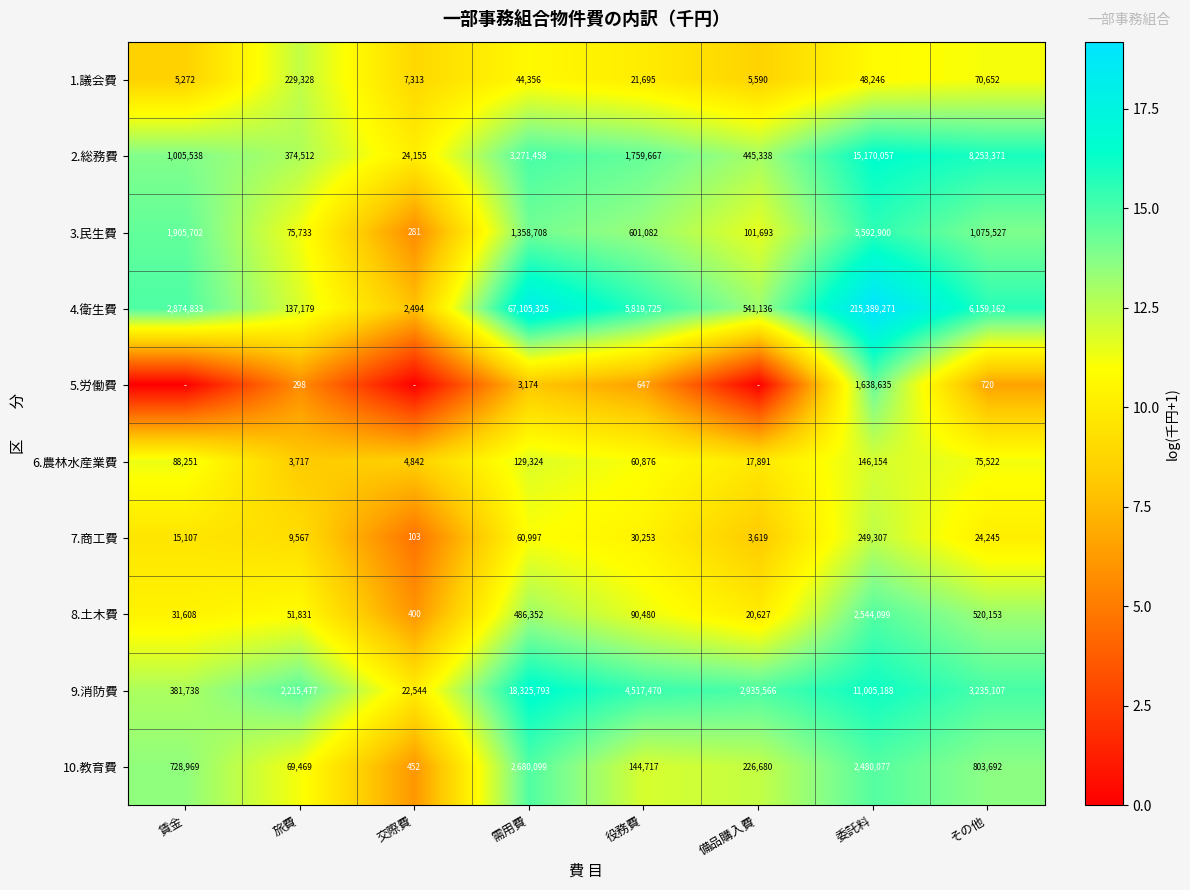

At which label does 8.土木費 first exceed 90480?

需用費